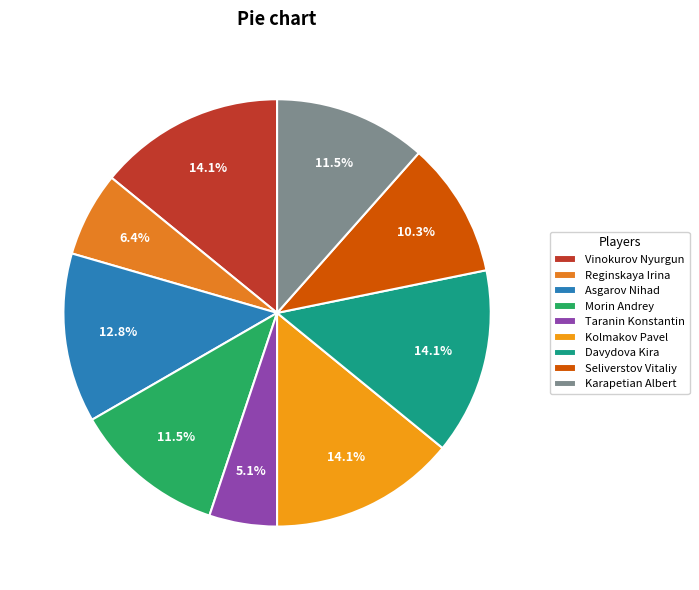

Rank the categories by value from highest to lowest.

Vinokurov Nyurgun, Kolmakov Pavel, Davydova Kira, Asgarov Nihad, Morin Andrey, Karapetian Albert, Seliverstov Vitaliy, Reginskaya Irina, Taranin Konstantin